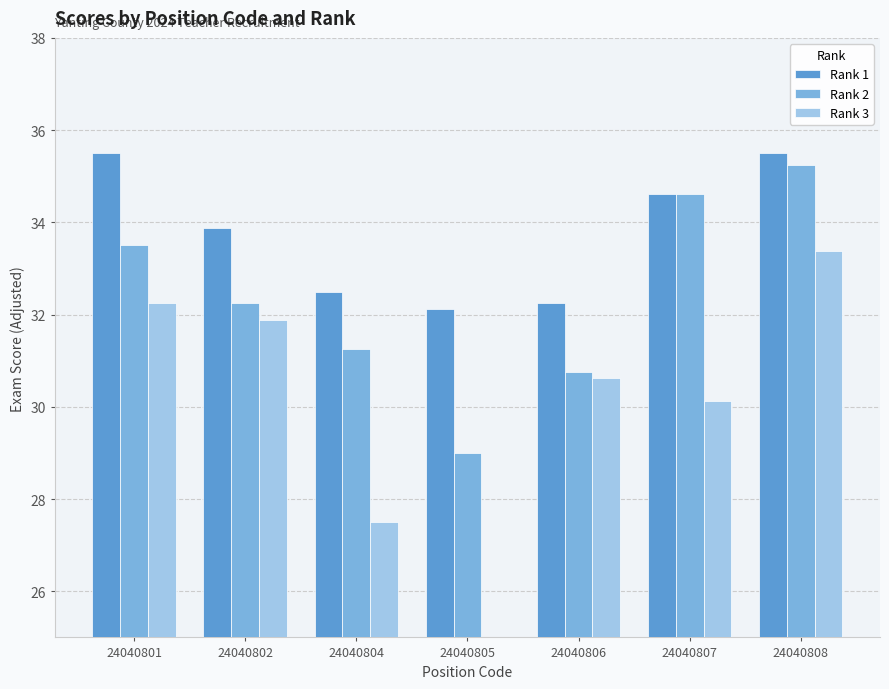

What is the value of the Rank 2 bar at the 5th from the left?

30.8